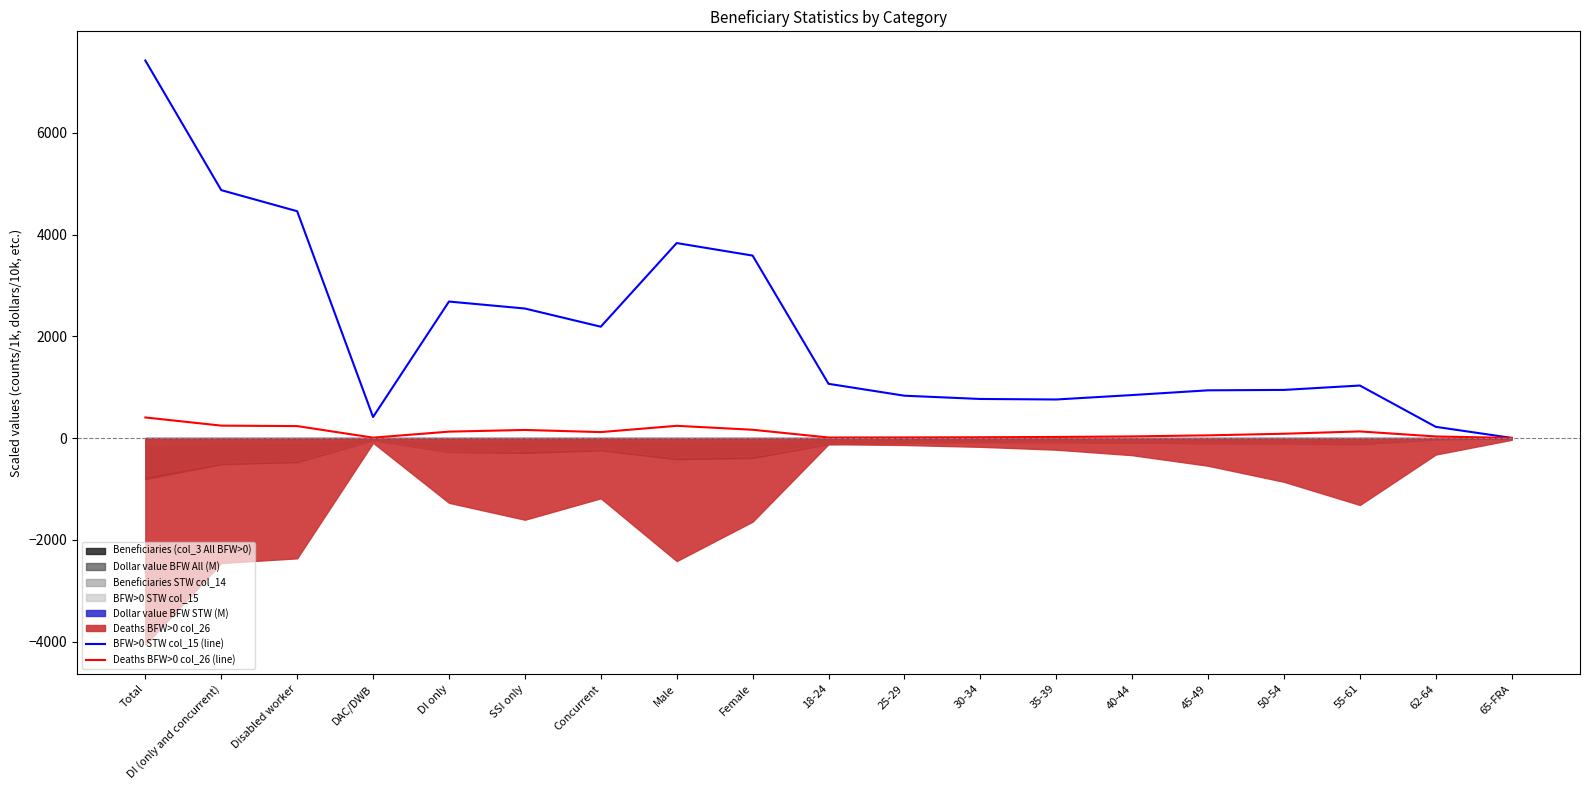

True or false: Deaths BFW>0 col_26 (line) has more than 2 interior local peaks.

True